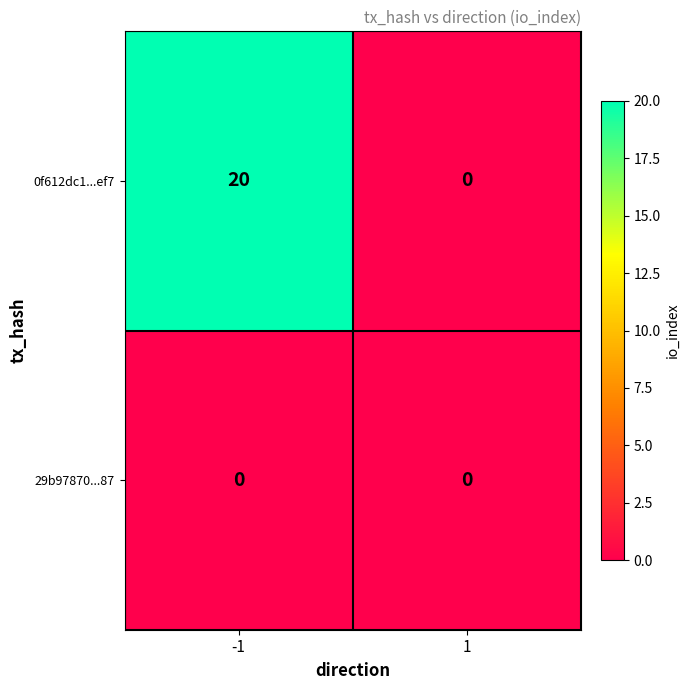

How many data points does each series have?

2